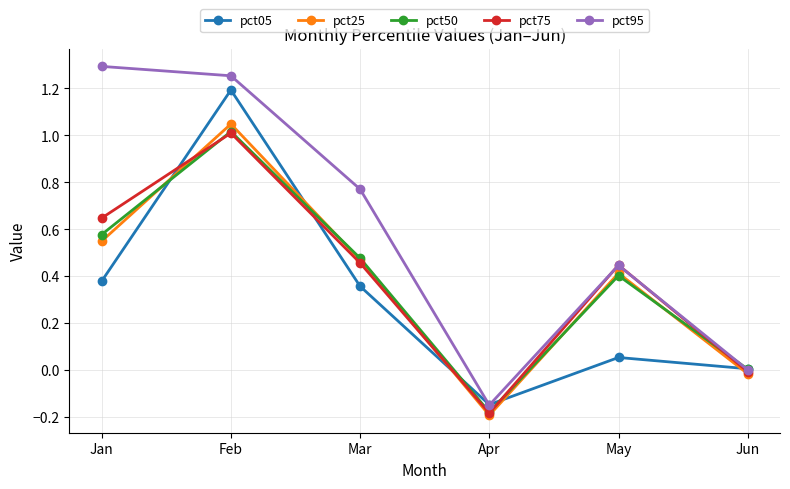

True or false: pct05 has a value of 0.0 at Jun.

True